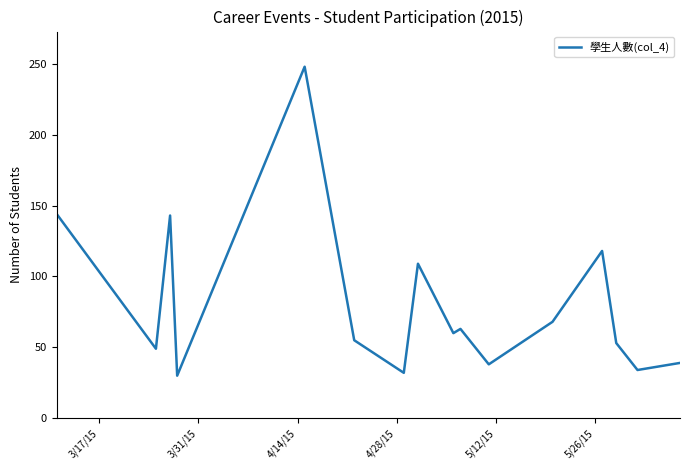

What is the minimum value shown in the chart?

30